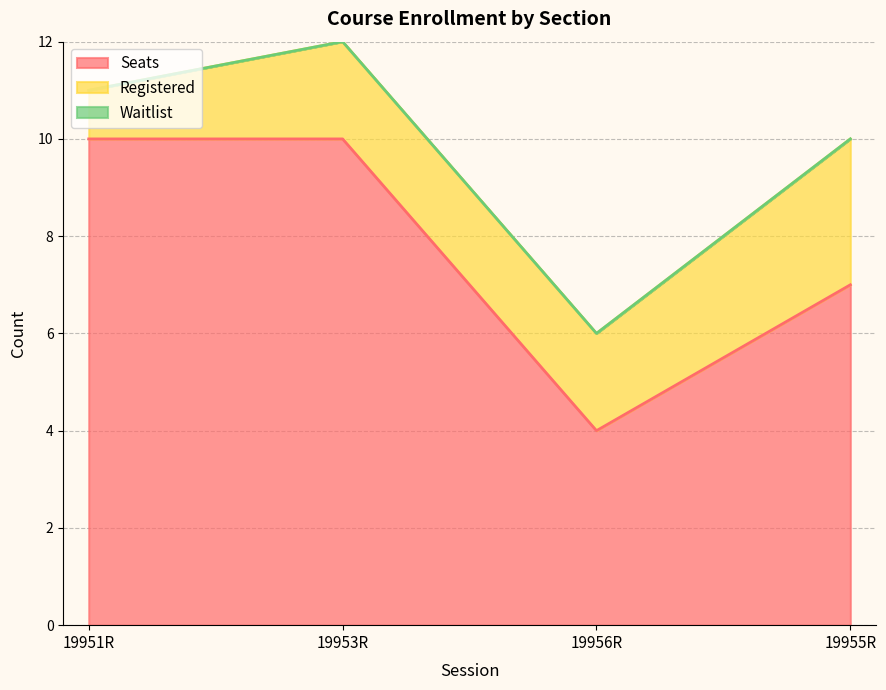

True or false: Seats and Waitlist intersect in this chart.

False